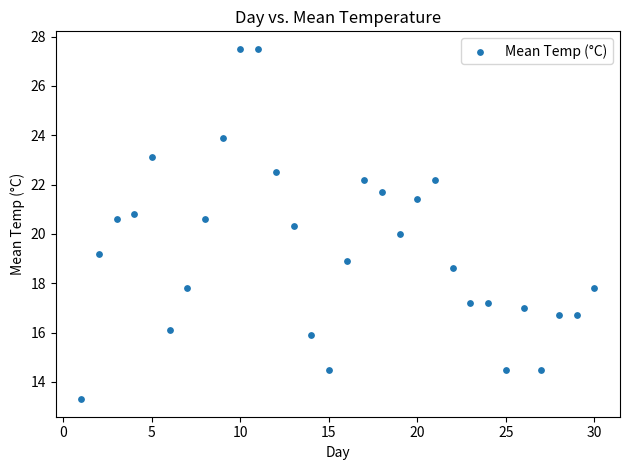

What is the range of Y values (max minus min)?

14.2